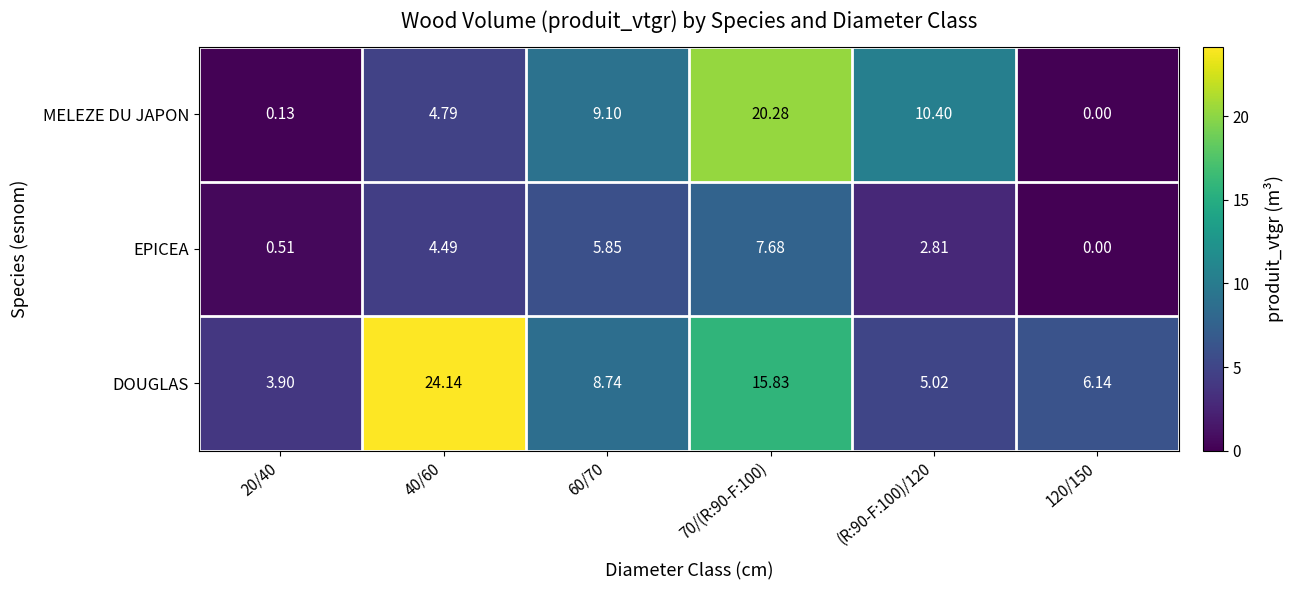

Rank the series by their average value, from highest to lowest.

DOUGLAS, MELEZE DU JAPON, EPICEA